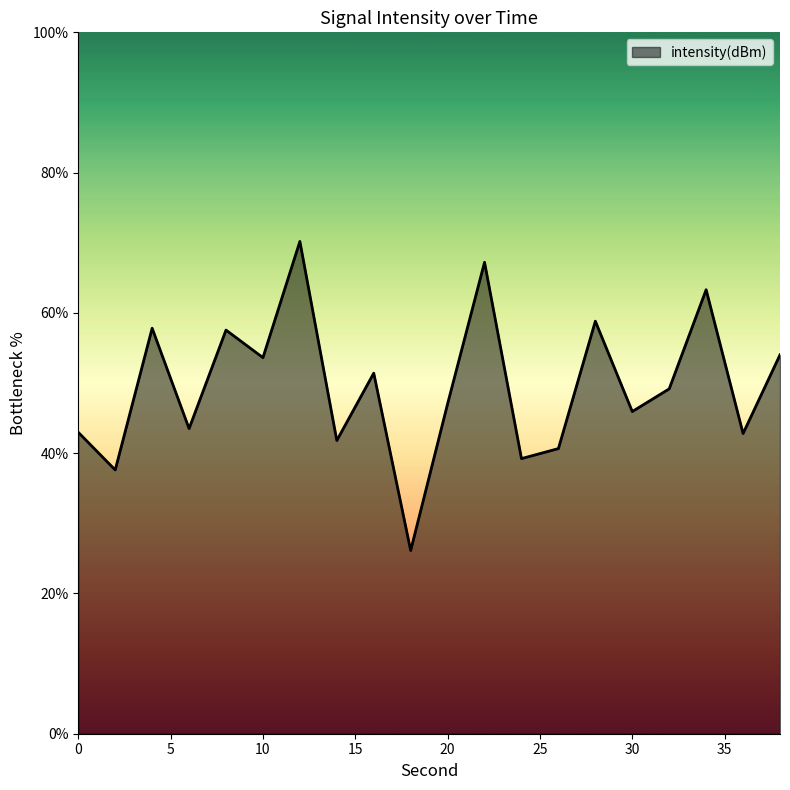

What is the difference between the maximum and minimum values?

44.1